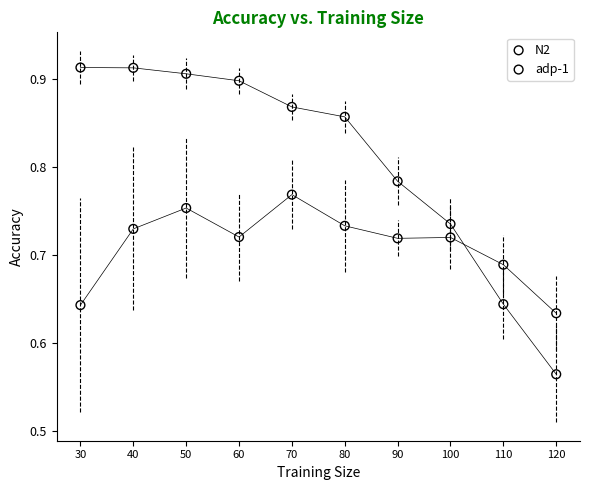

Which series reaches the maximum Y coordinate?

N2